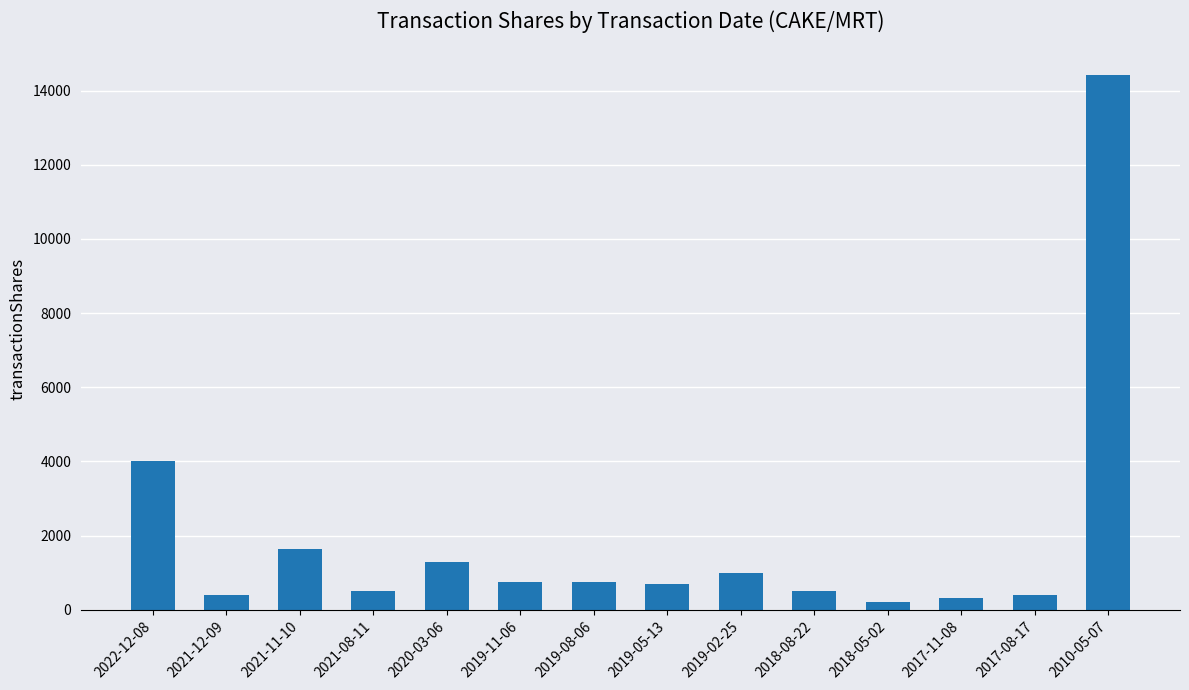

What is the change in value from 2018-08-22 to 2010-05-07?

+13913